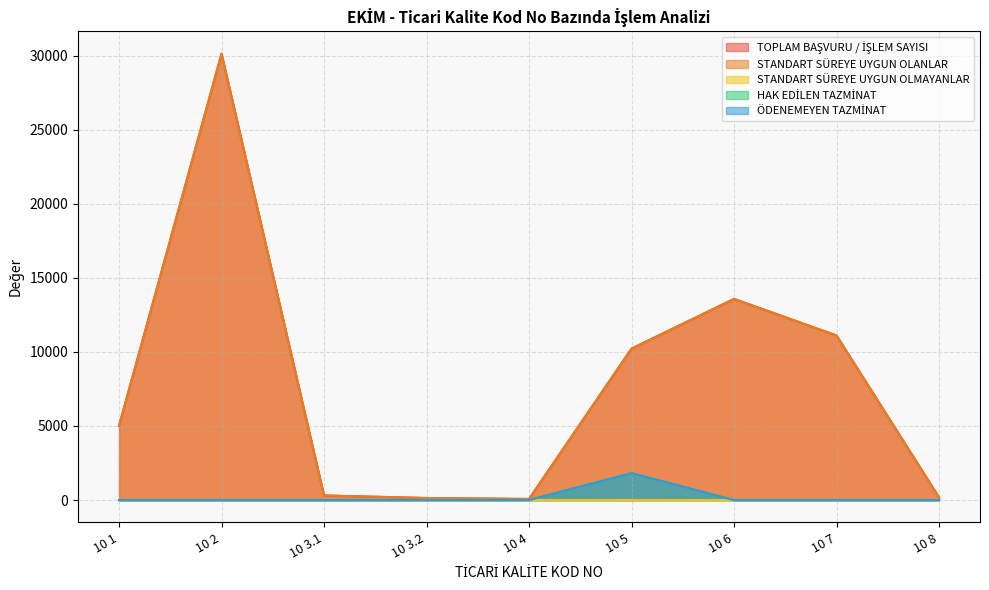

At which label does TOPLAM BAŞVURU / İŞLEM SAYISI reach its minimum?

10 4